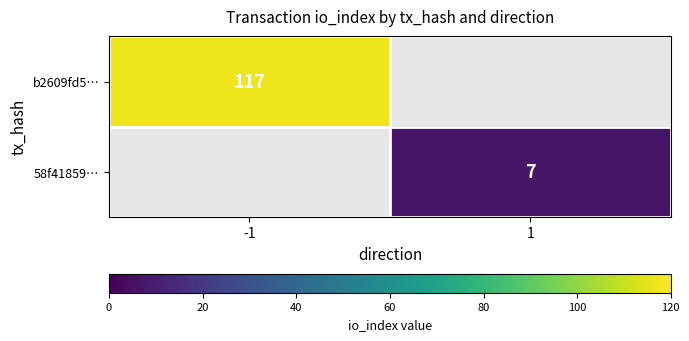

Is it true that b2609fd5… equals 42 at -1?

False